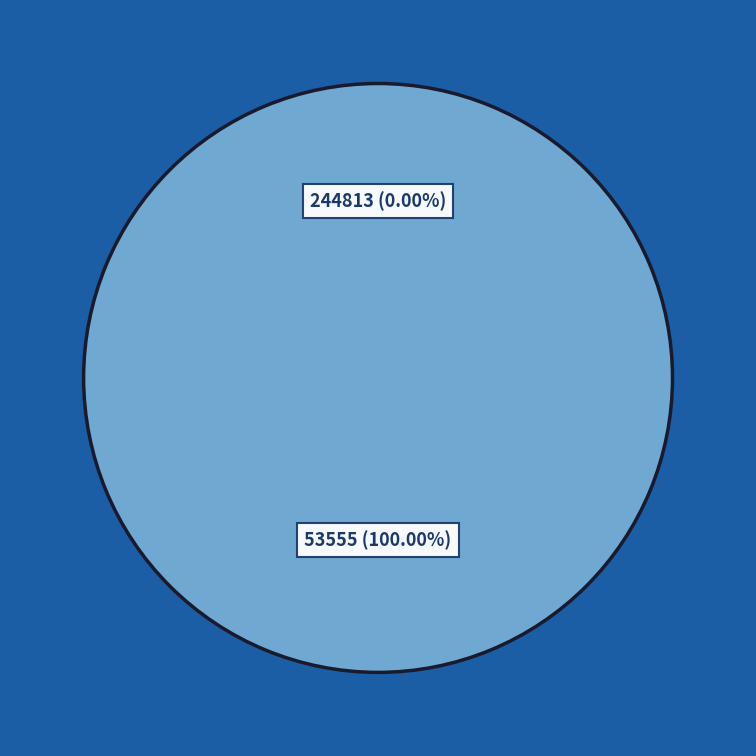

What percentage is NOT represented by 244813?

100.0%